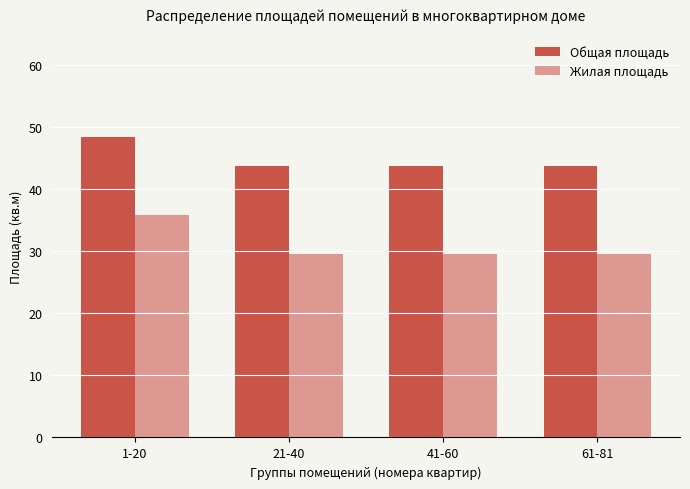

What is the lowest value of the Общая площадь series?

43.8